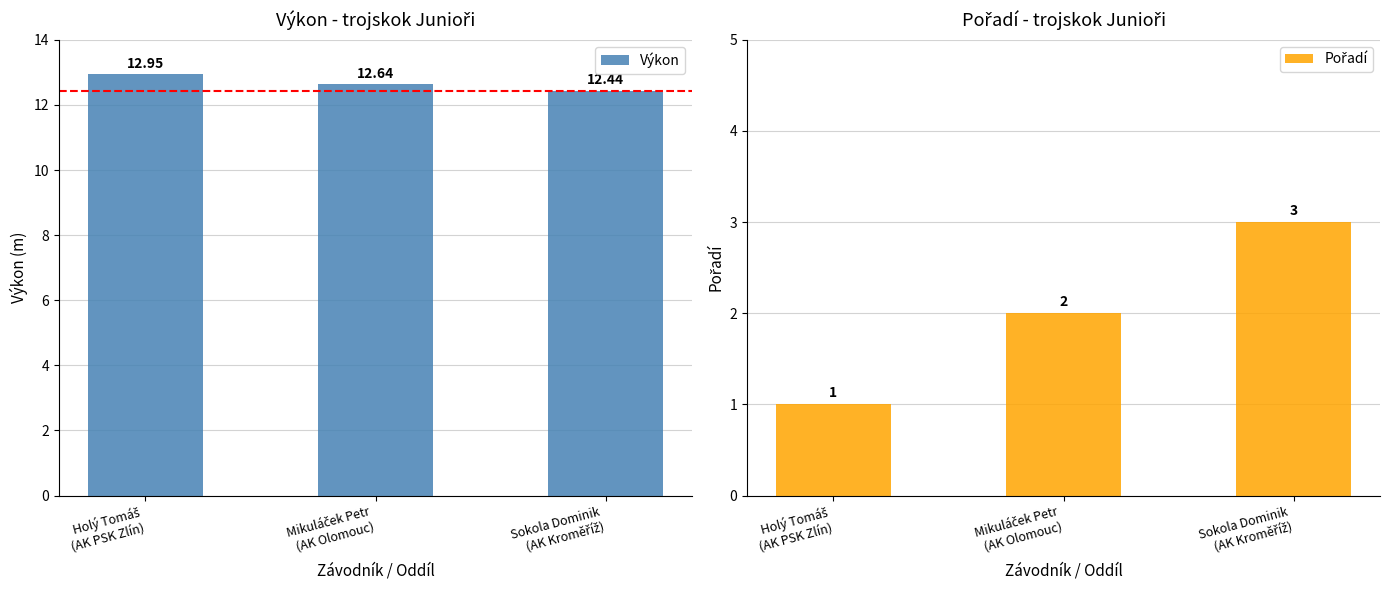

How many bars are there in total?

6